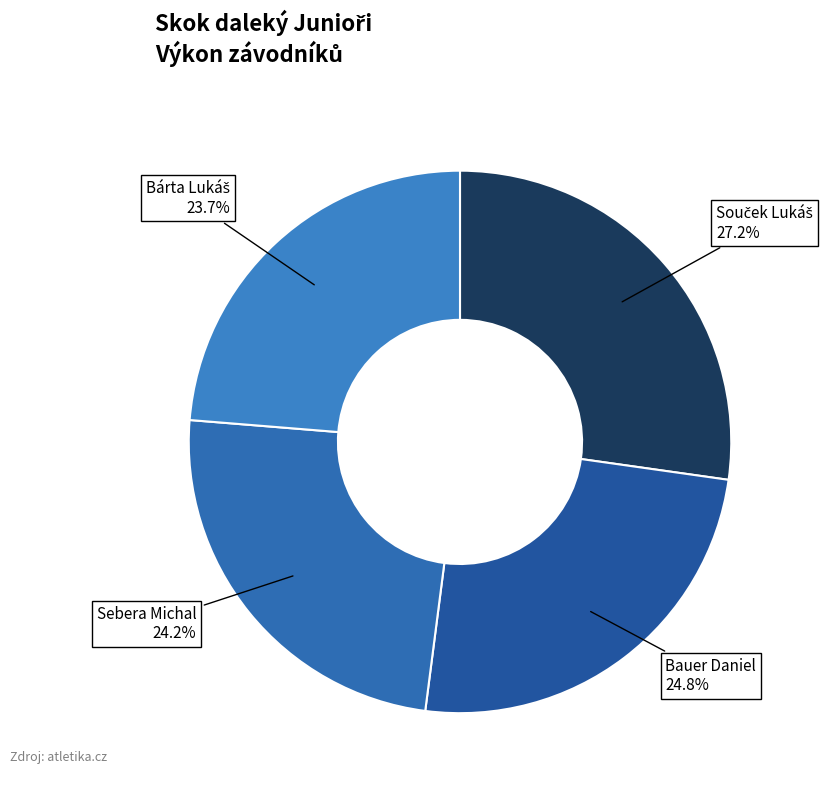

Which has a higher value, Bauer Daniel or Sebera Michal?

Bauer Daniel